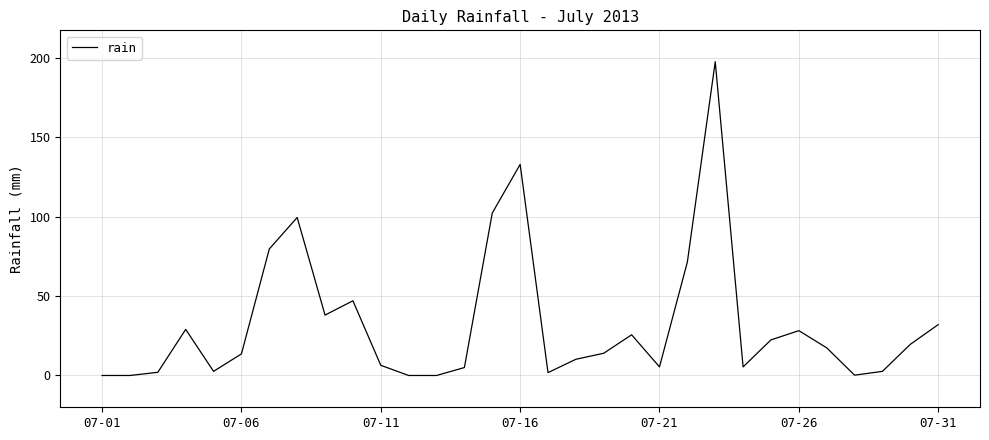

What is the difference between the maximum and minimum values?

197.4